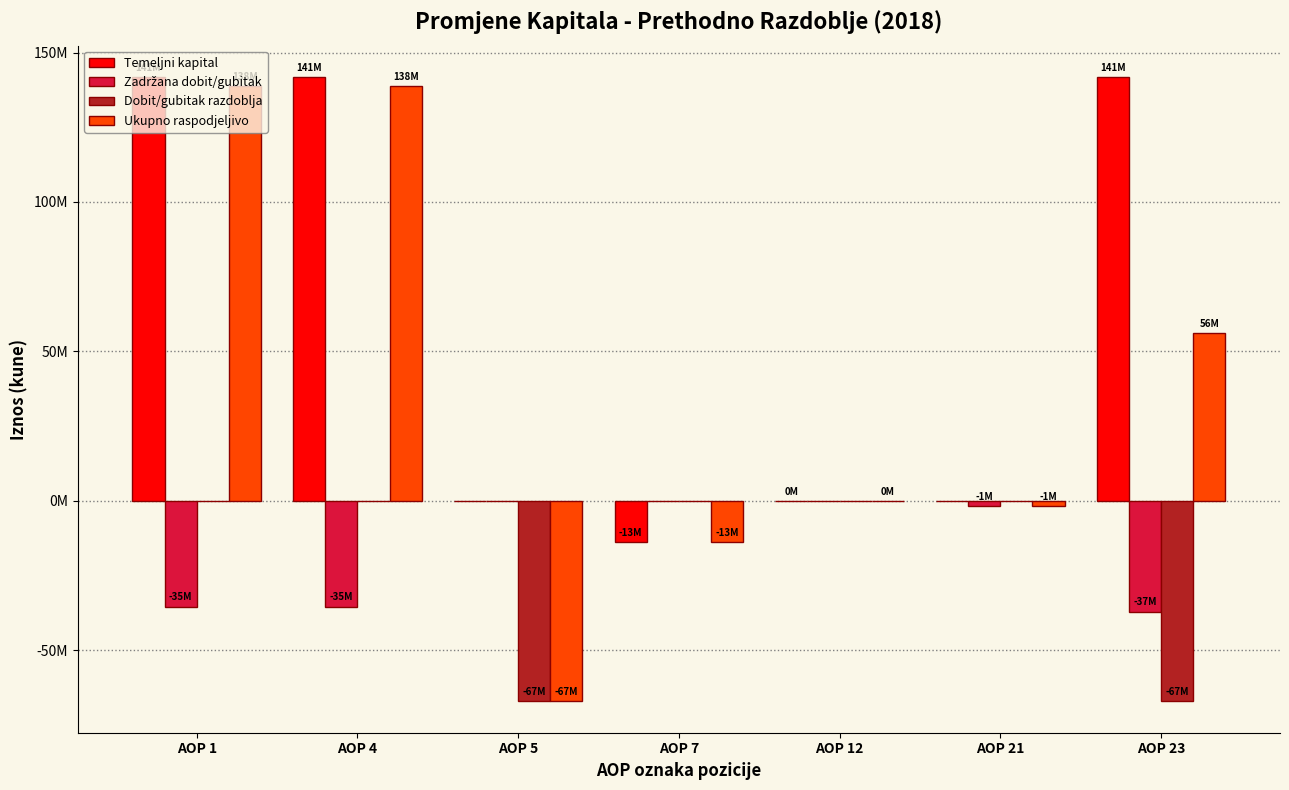

Are the bars horizontal?

No